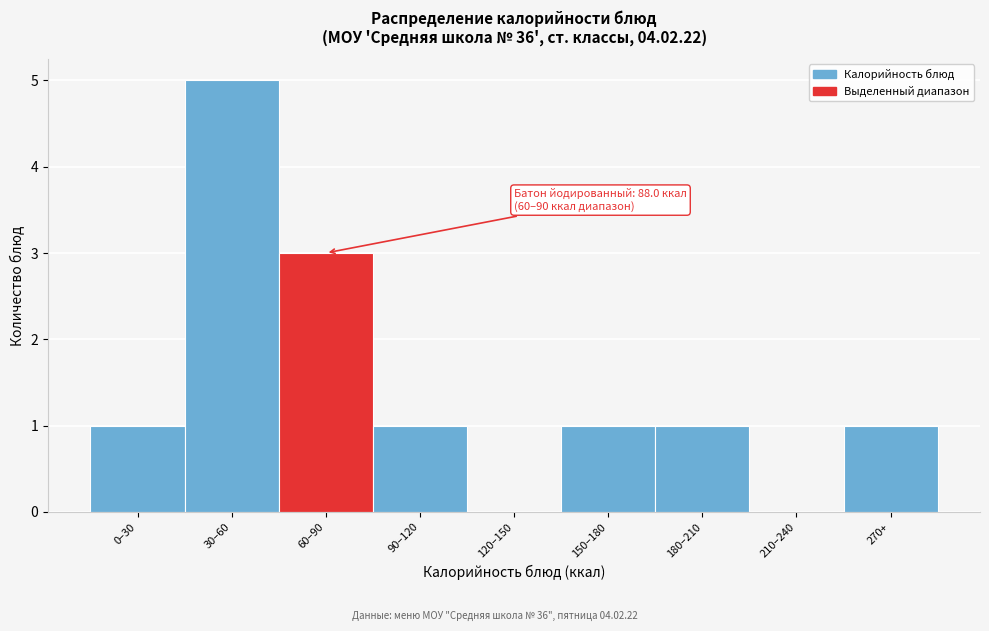

Reading left to right, transcribe all the data shown in this chart.

0–30=1	30–60=5	60–90=3	90–120=1	120–150=0	150–180=1	180–210=1	210–240=0	270+=1